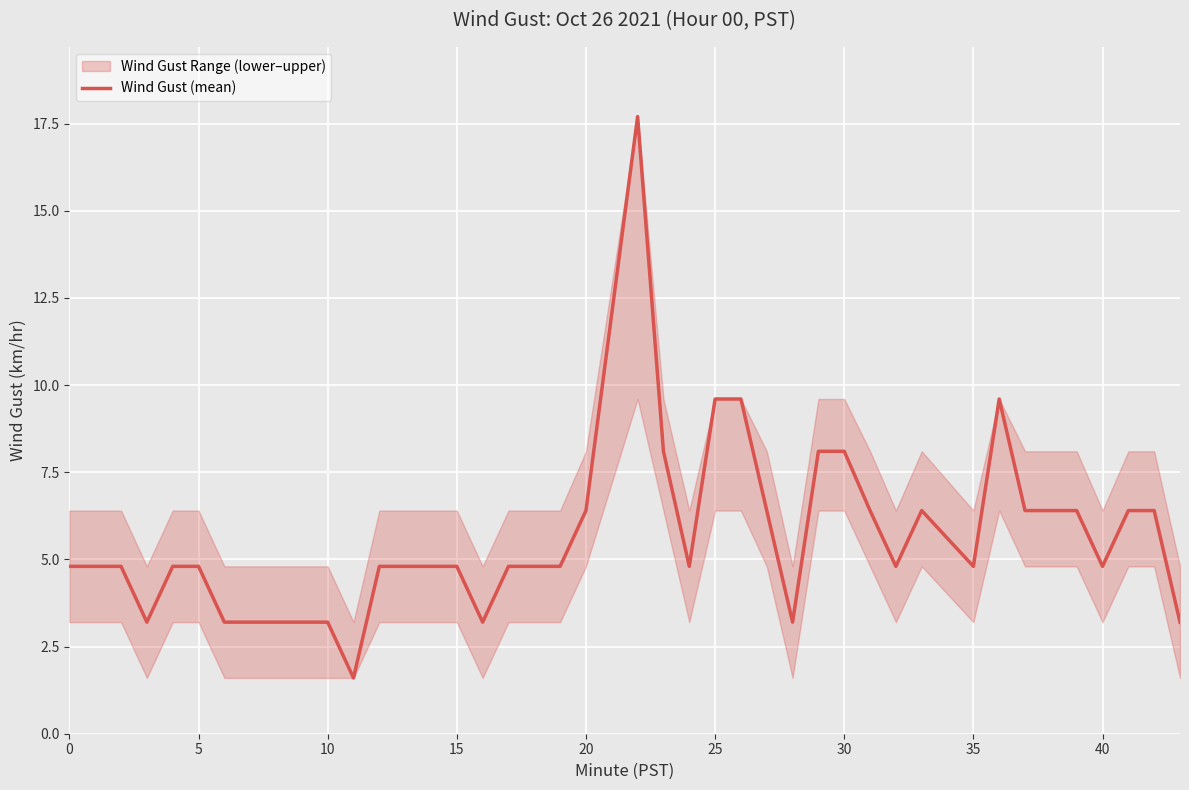

What is the highest value of the Wind Gust (mean) series?

17.7